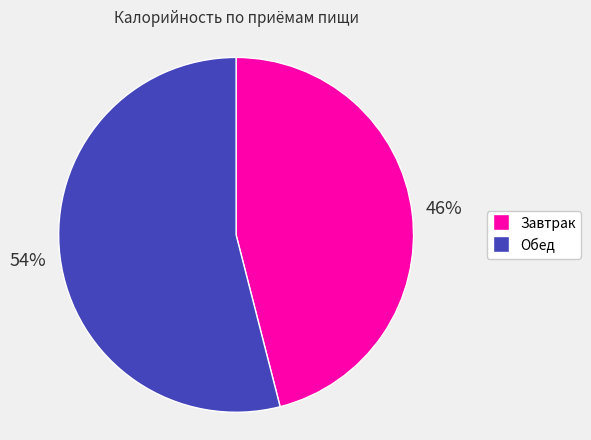

Does any single category account for the majority?

Yes